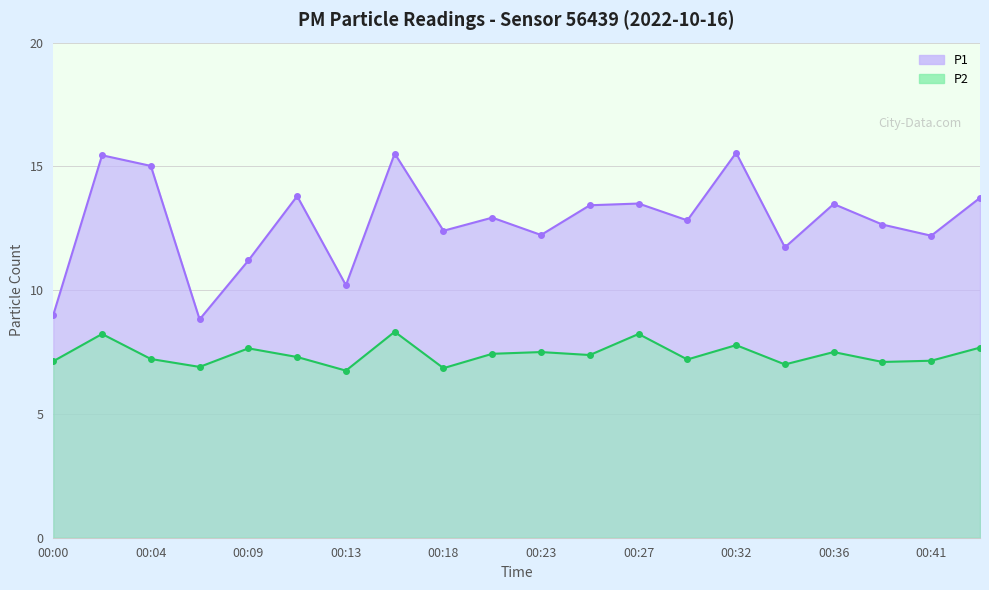

What are all the series names shown in the legend?

P1, P2